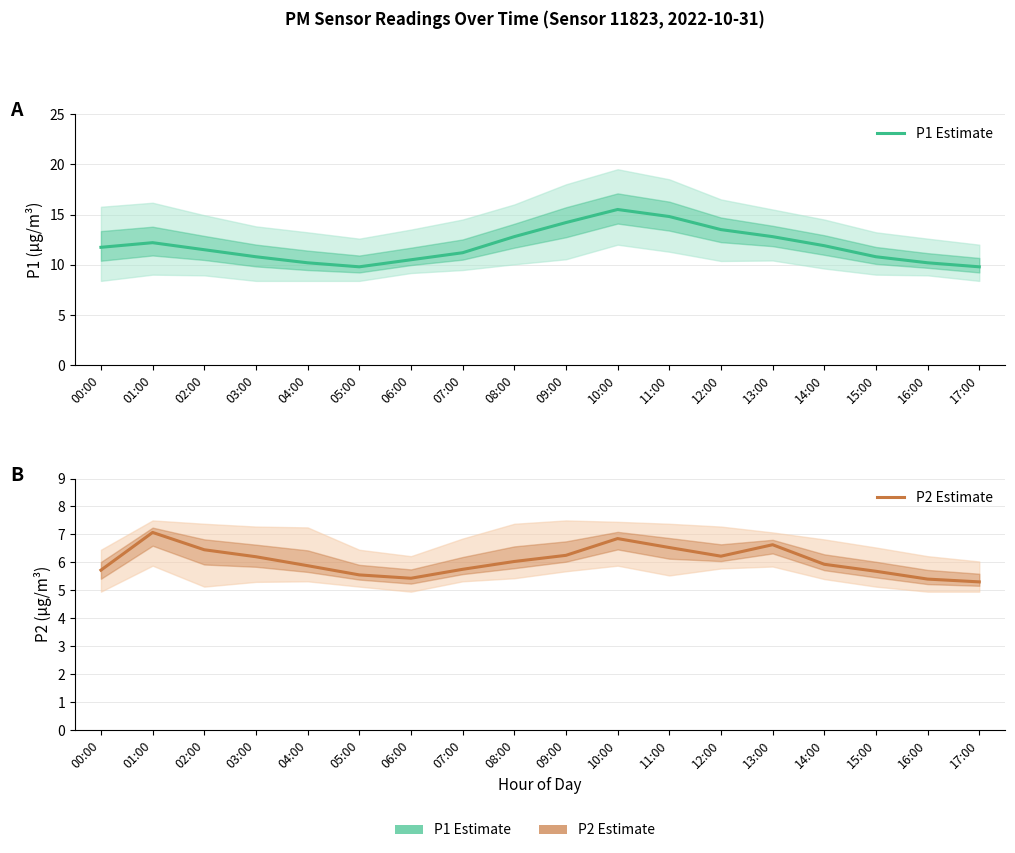

What are all the series names shown in the legend?

P1 Estimate, P2 Estimate